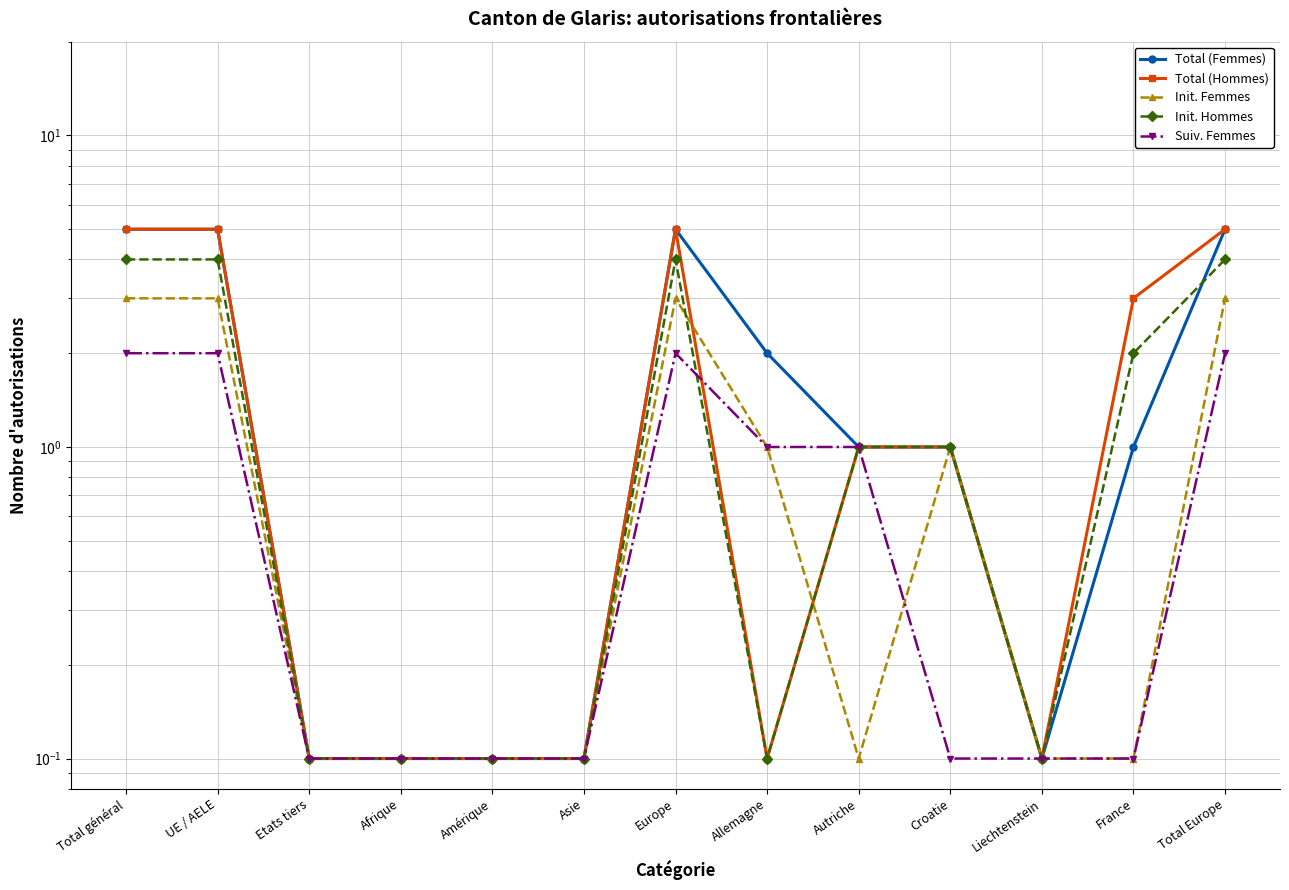

True or false: Total (Femmes) and Suiv. Femmes intersect in this chart.

False